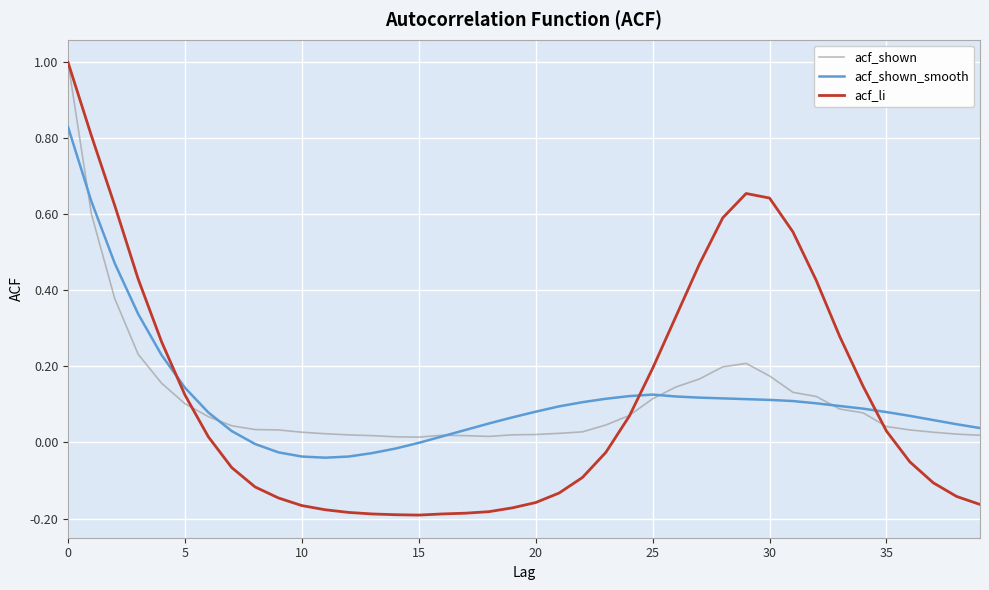

What is the difference between the maximum and minimum values in the acf_shown series?

1.0